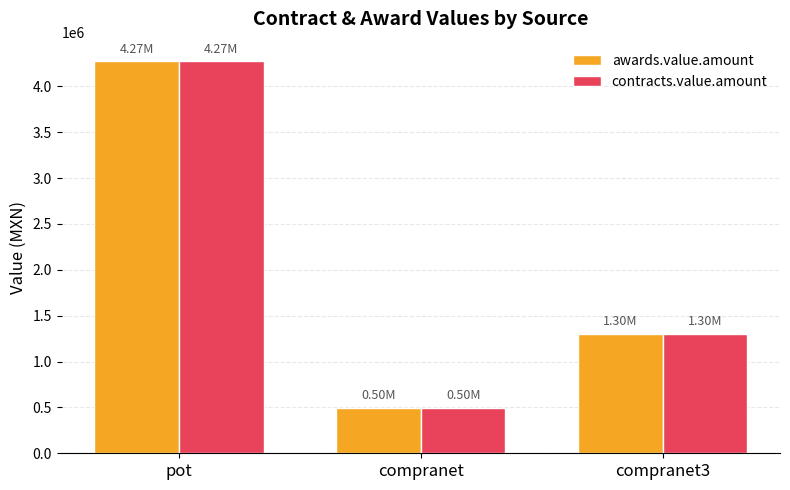

What is the label of the 3rd bar from the right?

pot